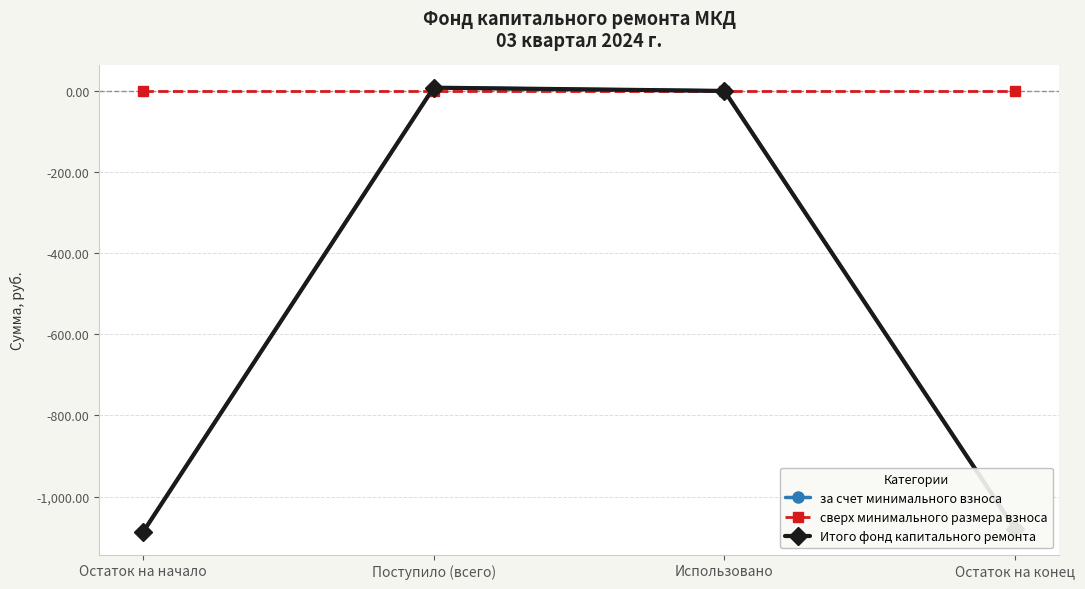

Does the chart have visible grid lines?

Yes